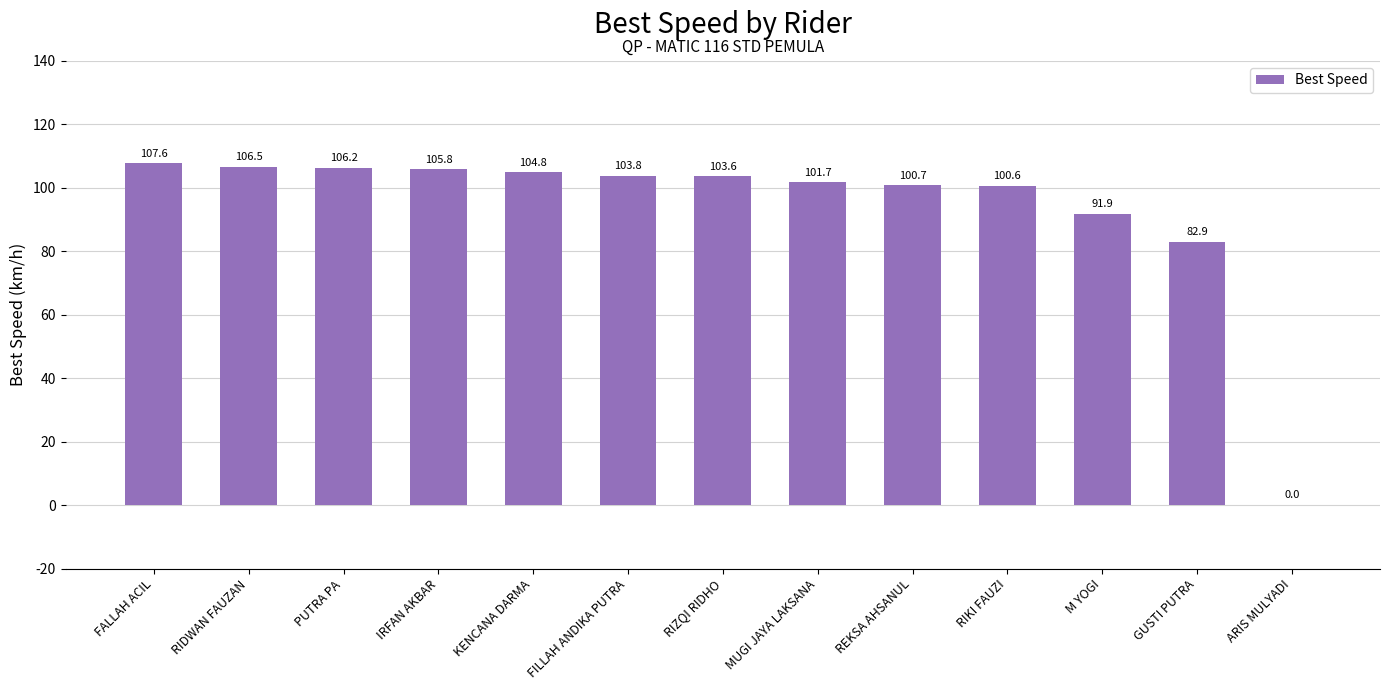

True or false: the data shows 63.1 at PUTRA PA.

False